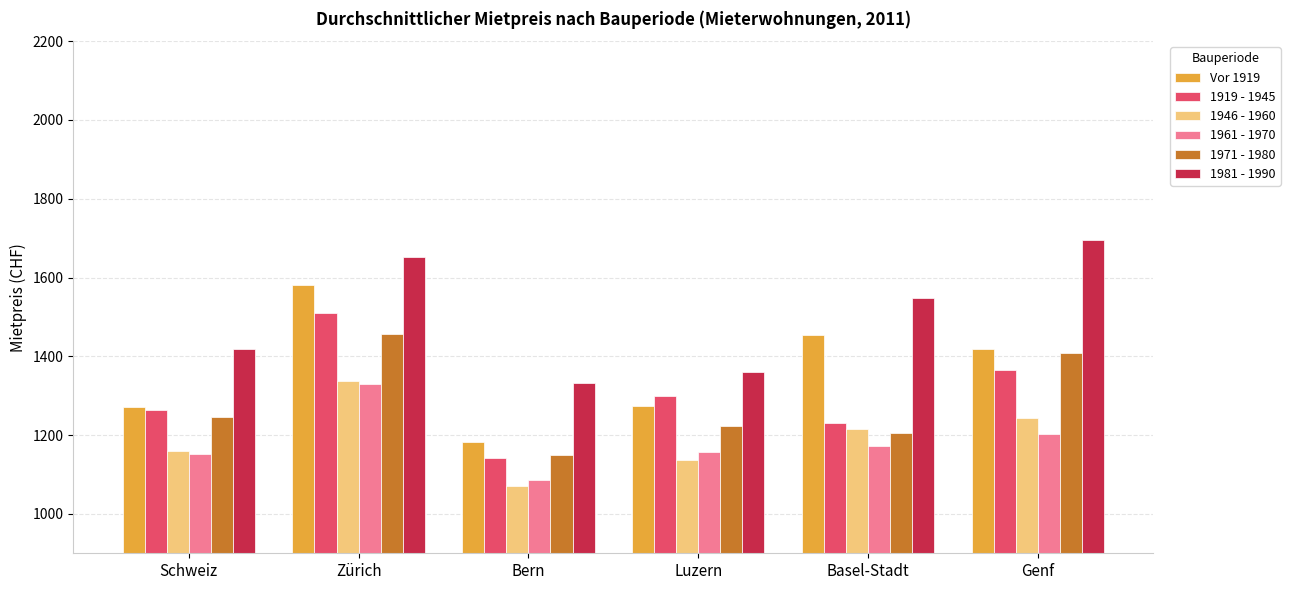

At how many categories does at least one series exceed 1560?

2